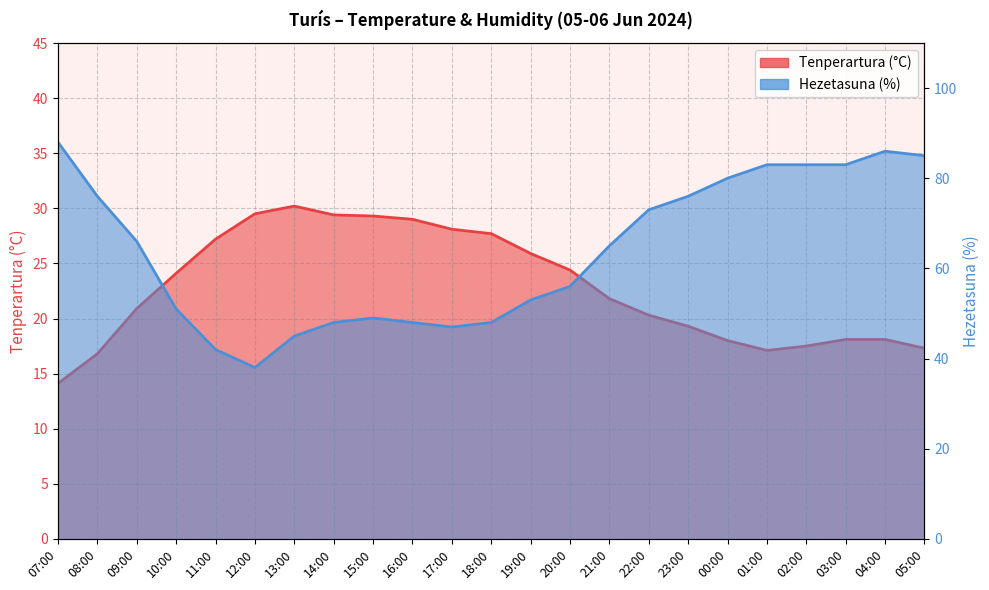

True or false: Tenperartura (°C) and Hezetasuna (%) cross at least once.

False